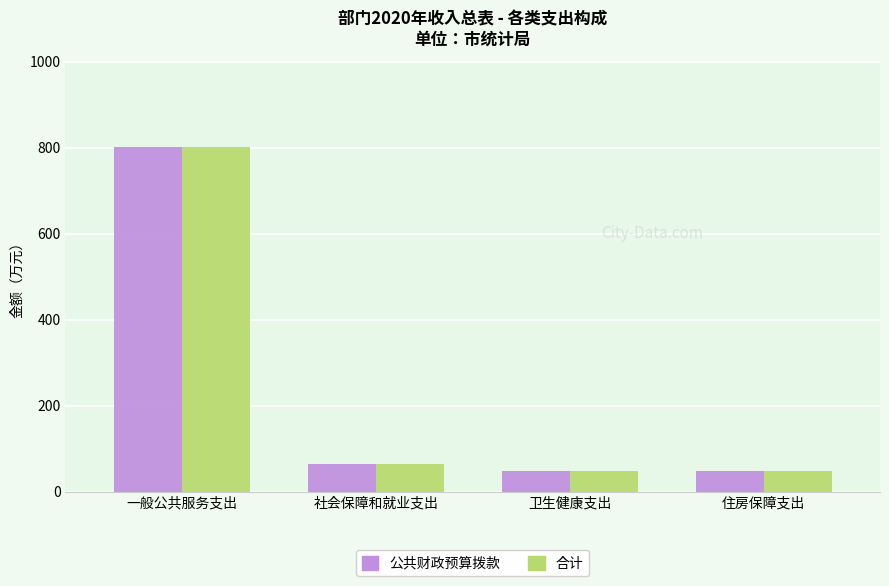

True or false: 公共财政预算拨款 has a value of 418.1 at 一般公共服务支出.

False